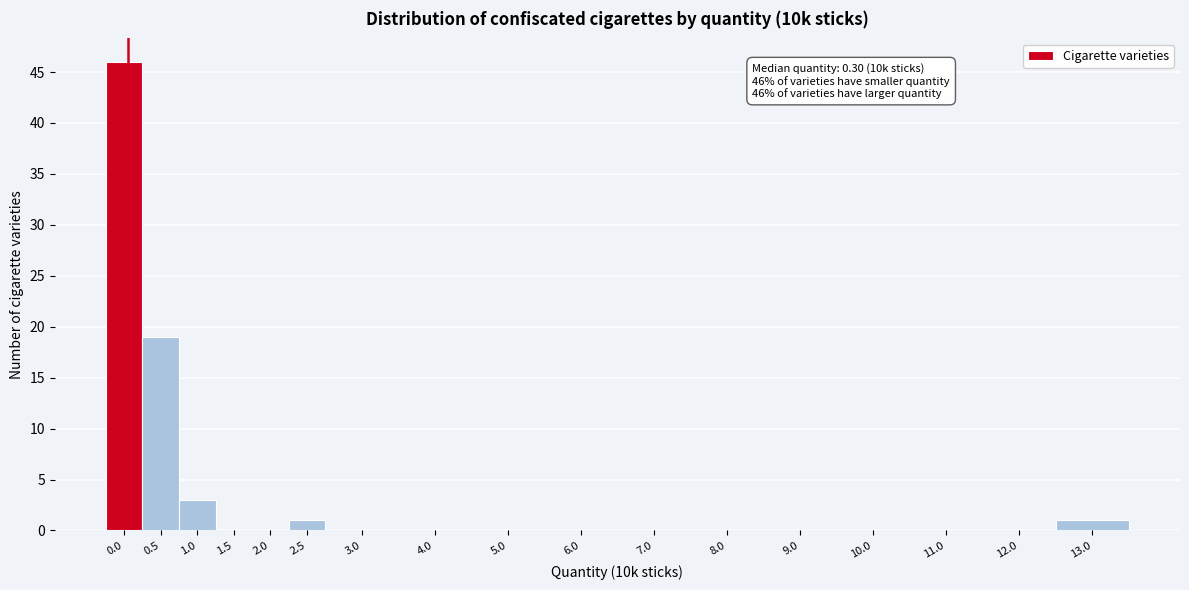

Reading left to right, extract all data points from this chart.

0.0=46	0.5=19	1.0=3	1.5=0	2.0=0	2.5=1	3.0=0	4.0=0	5.0=0	6.0=0	7.0=0	8.0=0	9.0=0	10.0=0	11.0=0	12.0=0	13.0=1